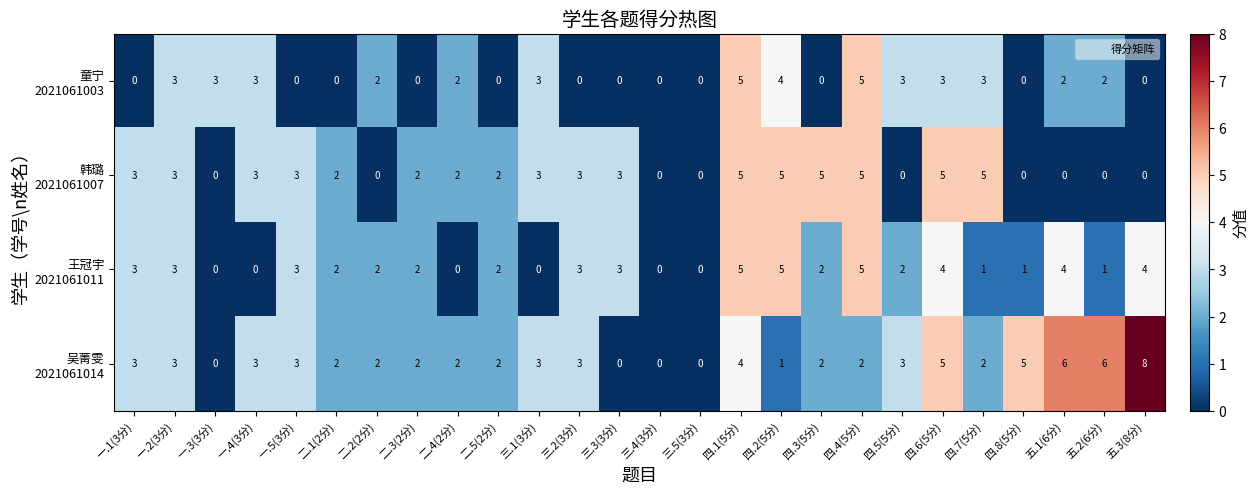

At which category does the chart reach its peak across all series?

五.3(8分)